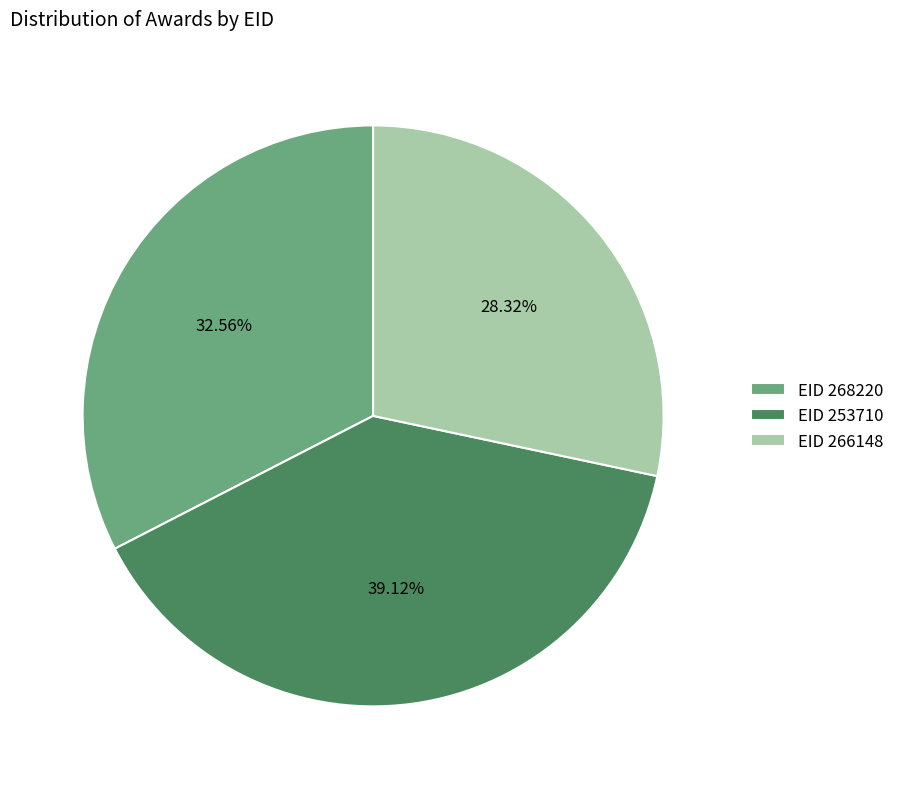

Rank the categories by value from lowest to highest.

EID 266148, EID 268220, EID 253710